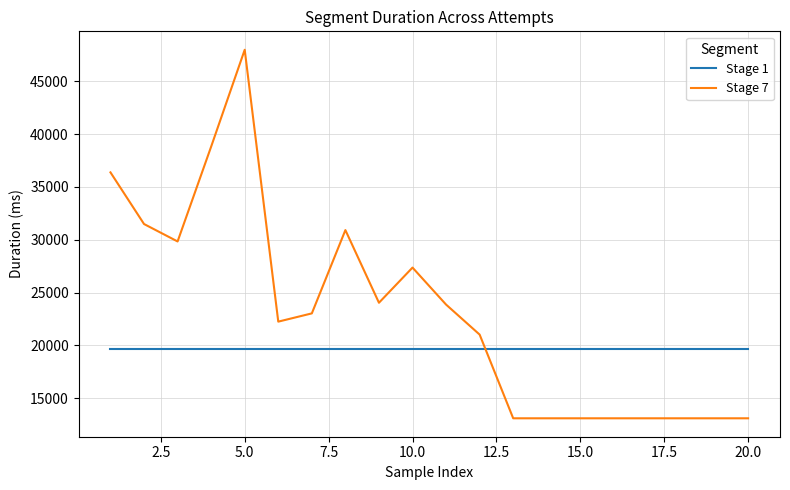

Rank the series by their maximum value, from lowest to highest.

Stage 1, Stage 7